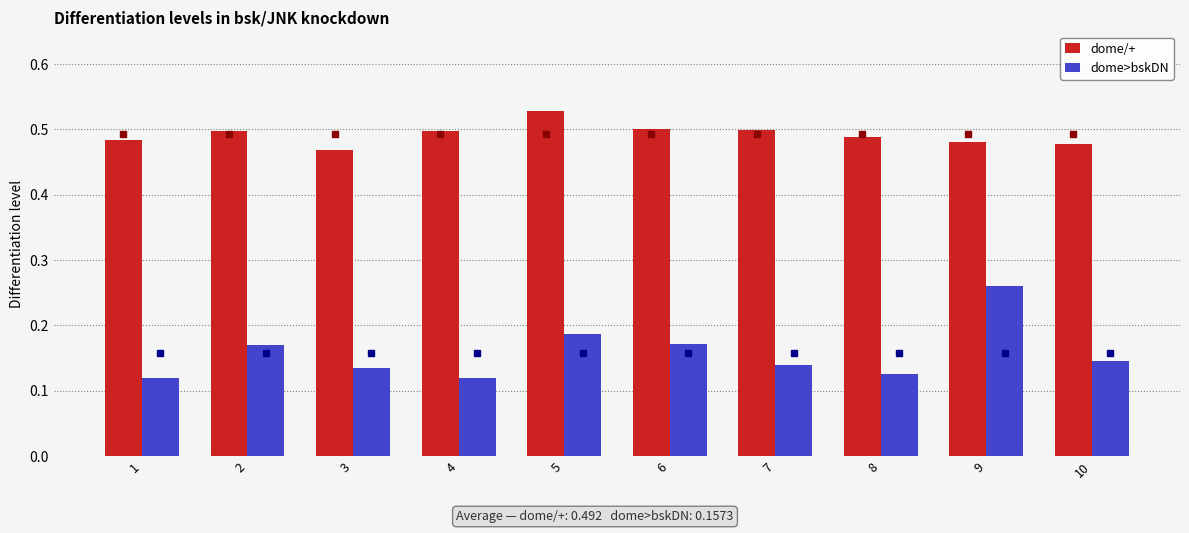

How many dome/+ values are between 0 and 1?

10